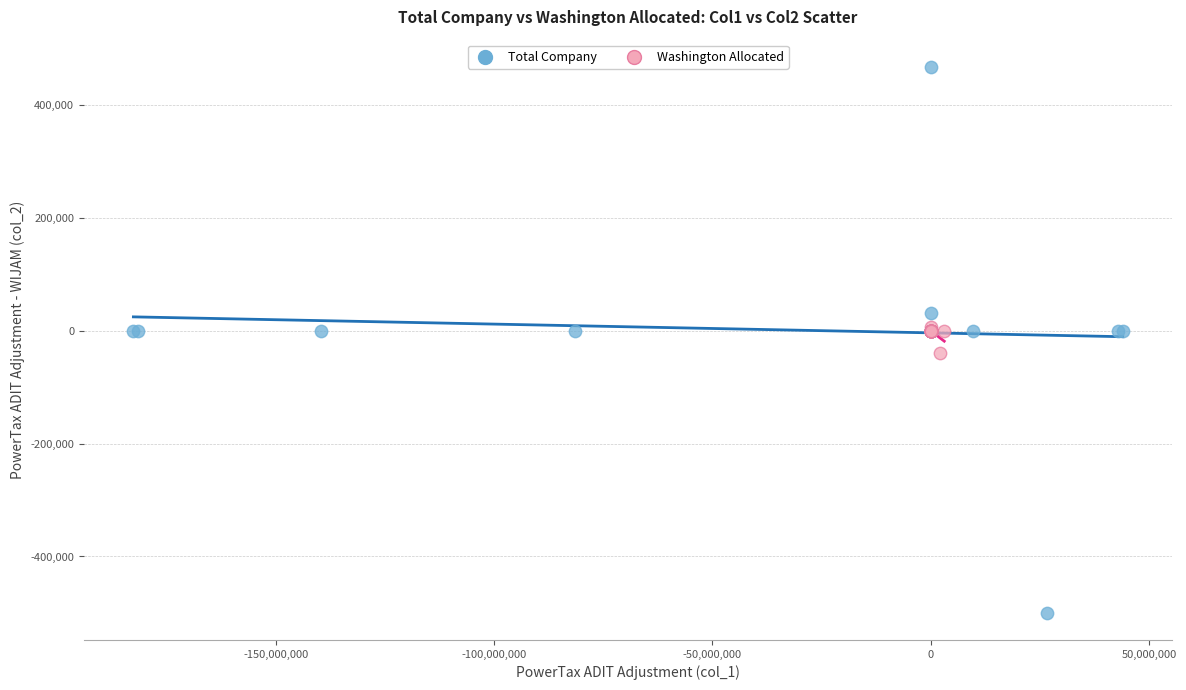

Which series has the widest spread of Y values?

Total Company